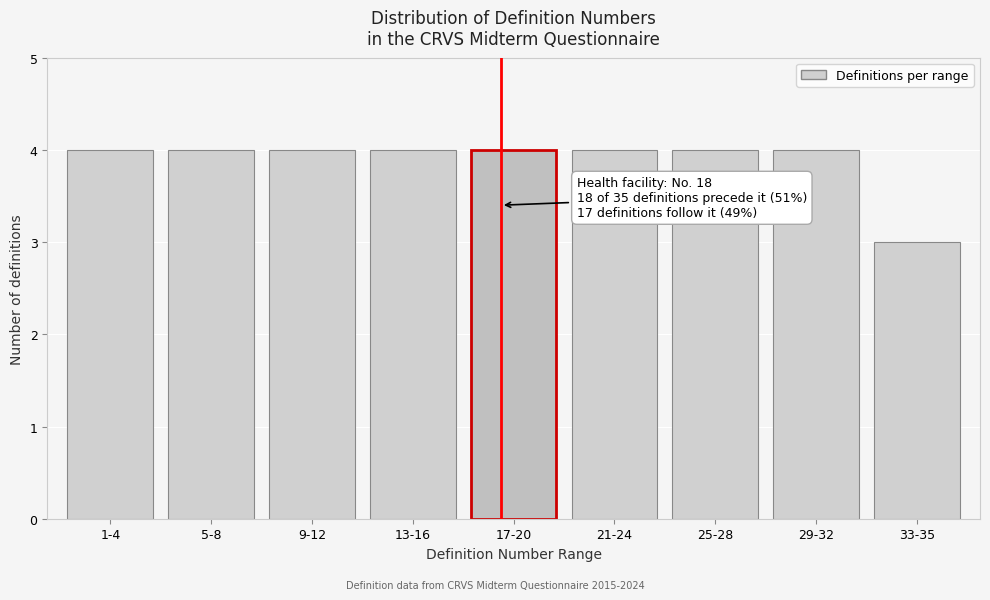

Reading right to left, list all the values displayed in this chart.

3	4	4	4	4	4	4	4	4